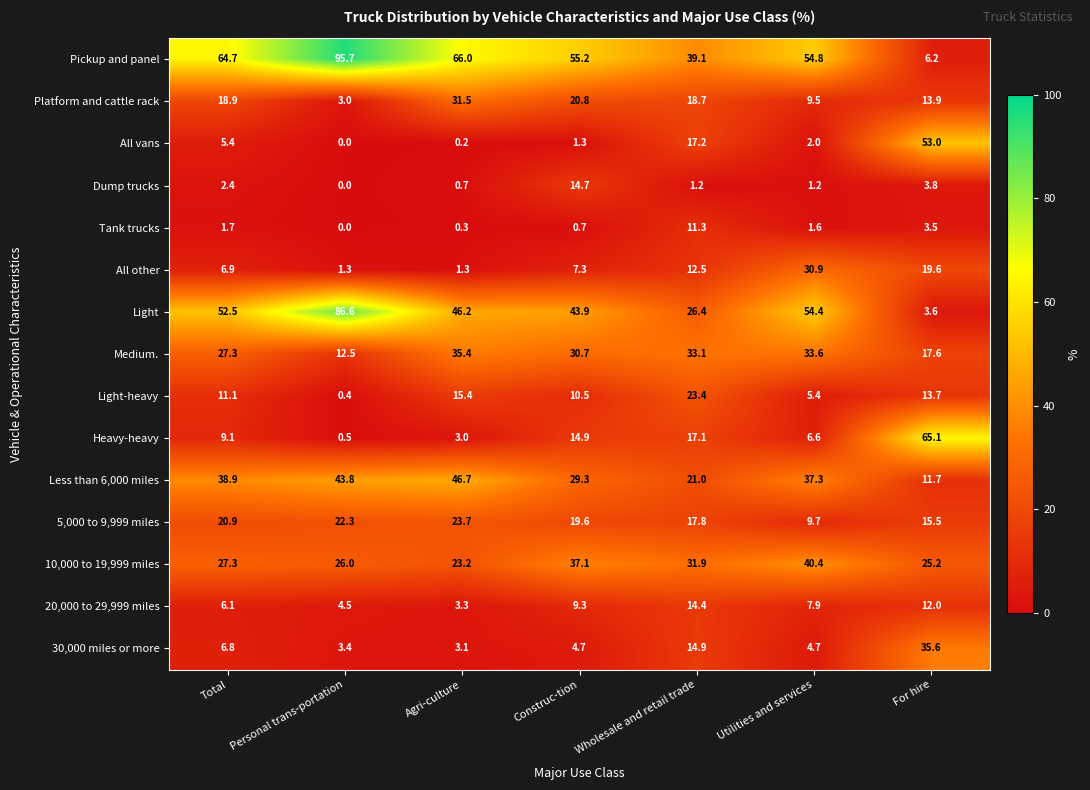

What is the total value across all series at Construc-tion?

300.0